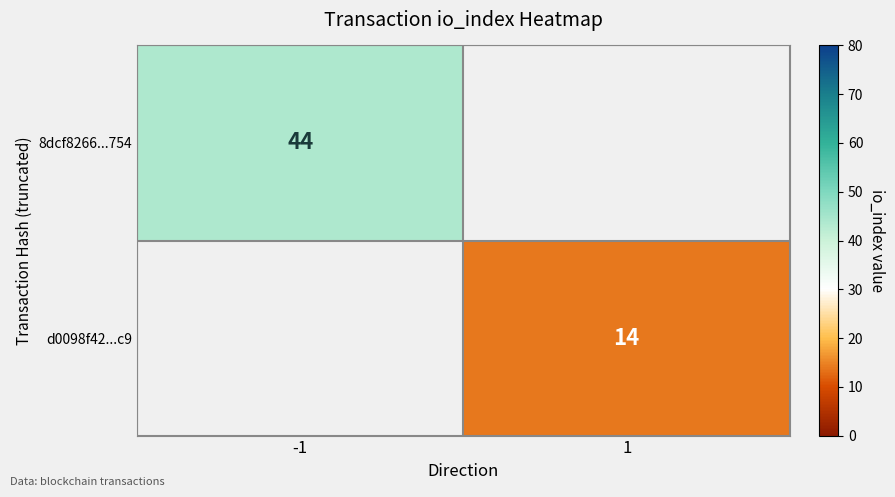

What is the smallest value displayed?

14.0